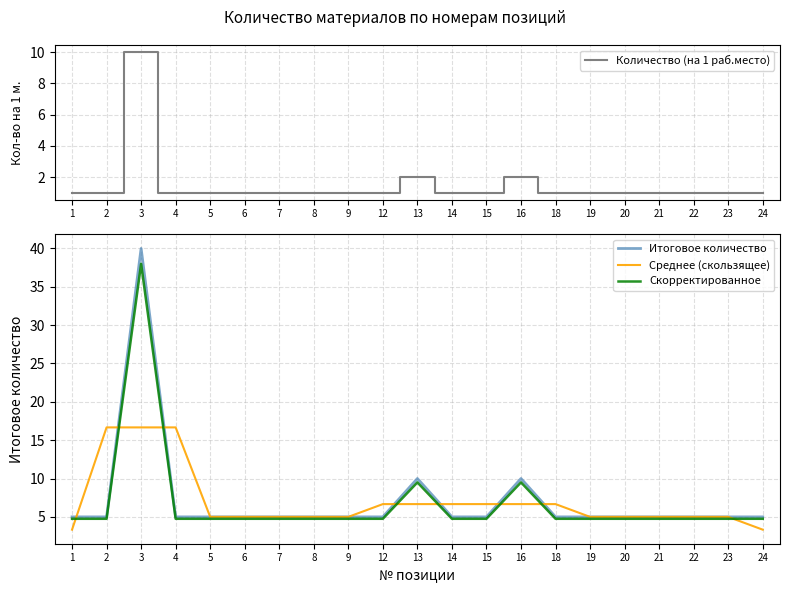

Which has a higher value, 3 or 4?

3